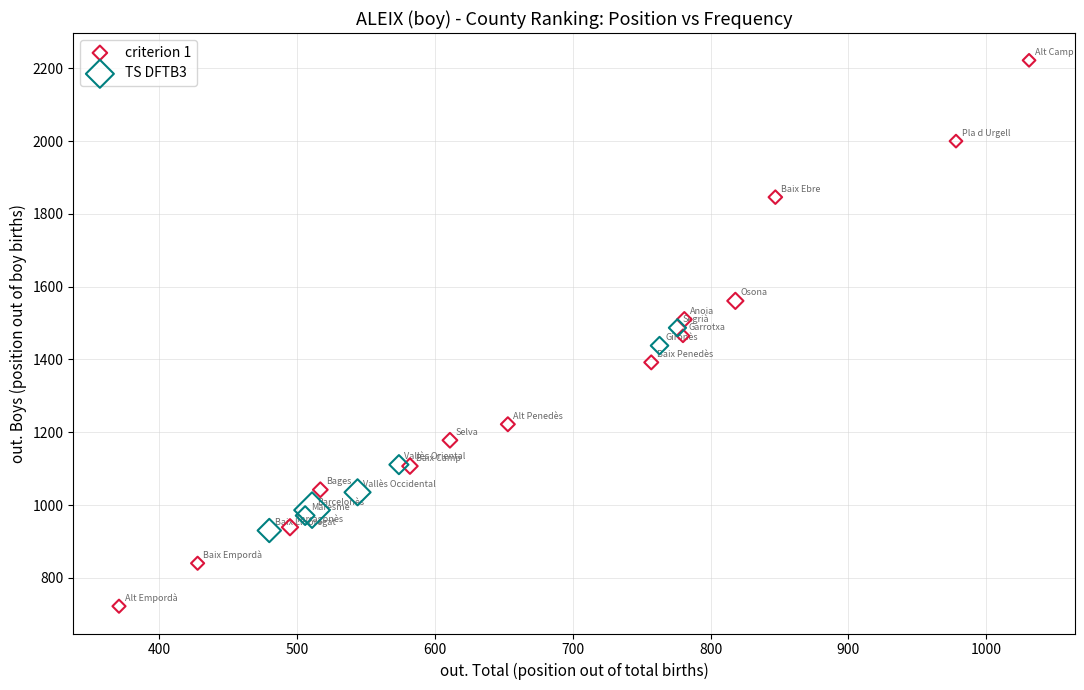

Which series has the widest spread of Y values?

criterion 1